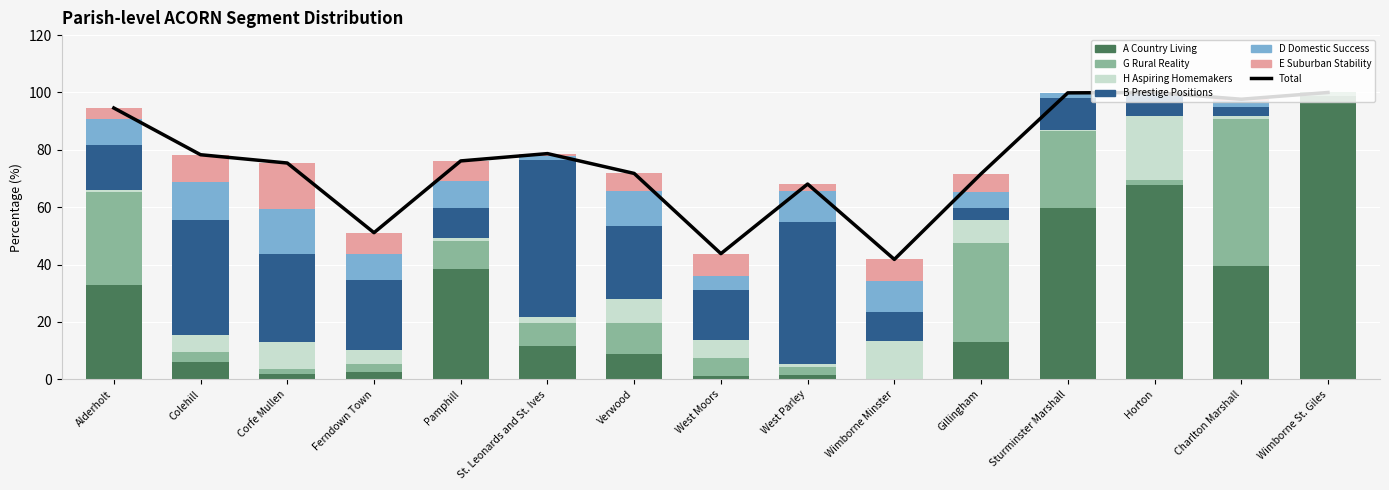

Count the number of data series in this chart.

6